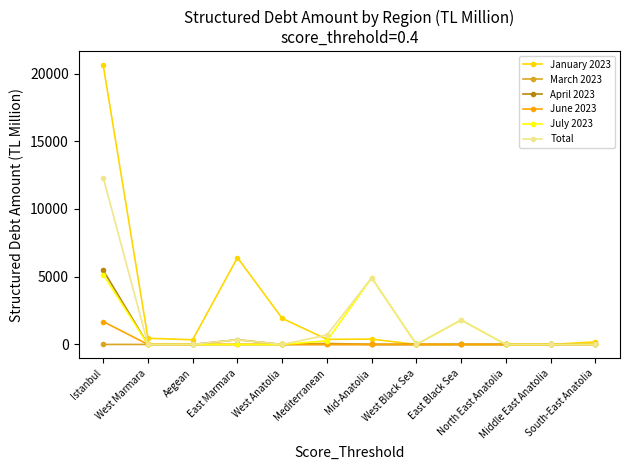

What position from the left is Aegean?

3